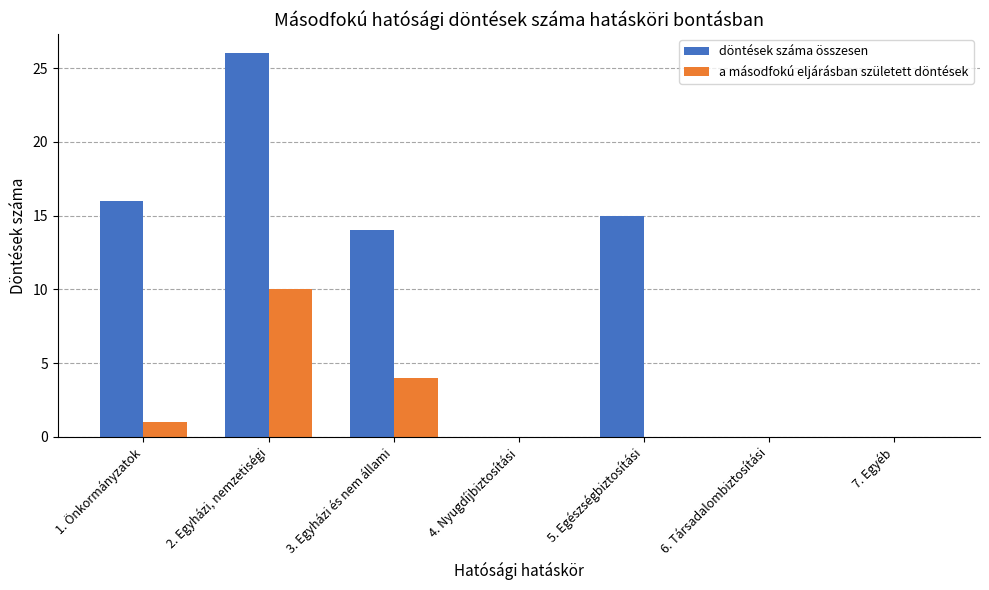

What is the sum of all a másodfokú eljárásban született döntések values?

15